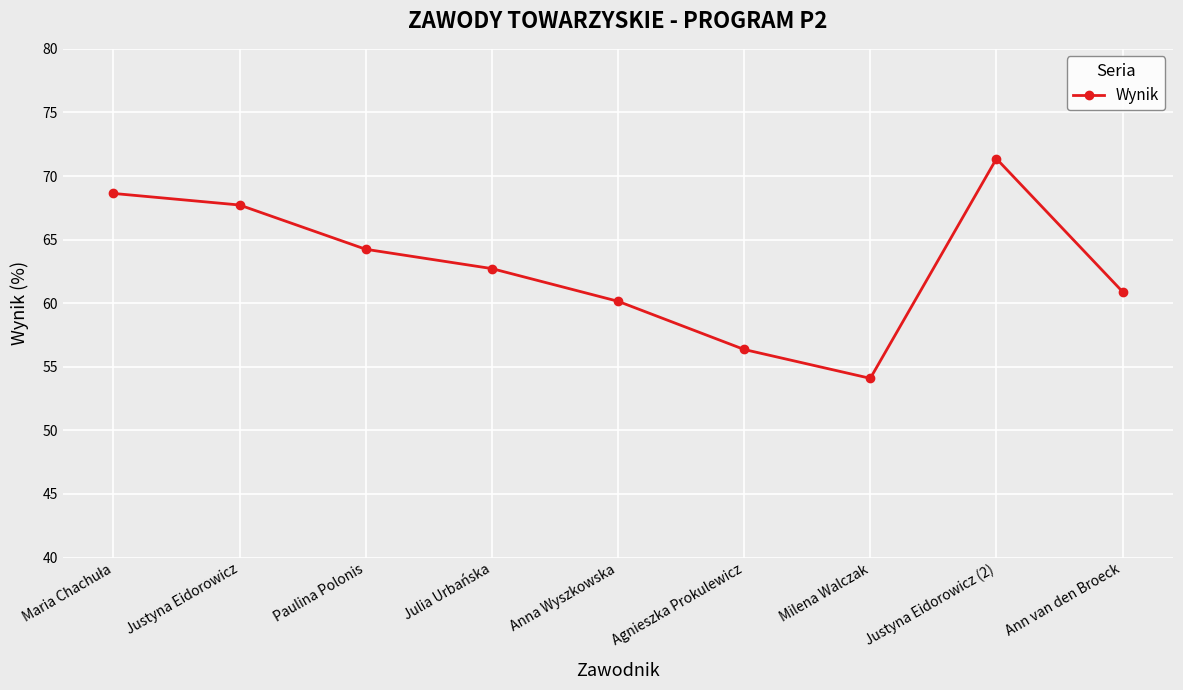

How many points are higher than both their immediate neighbors (excluding endpoints)?

1